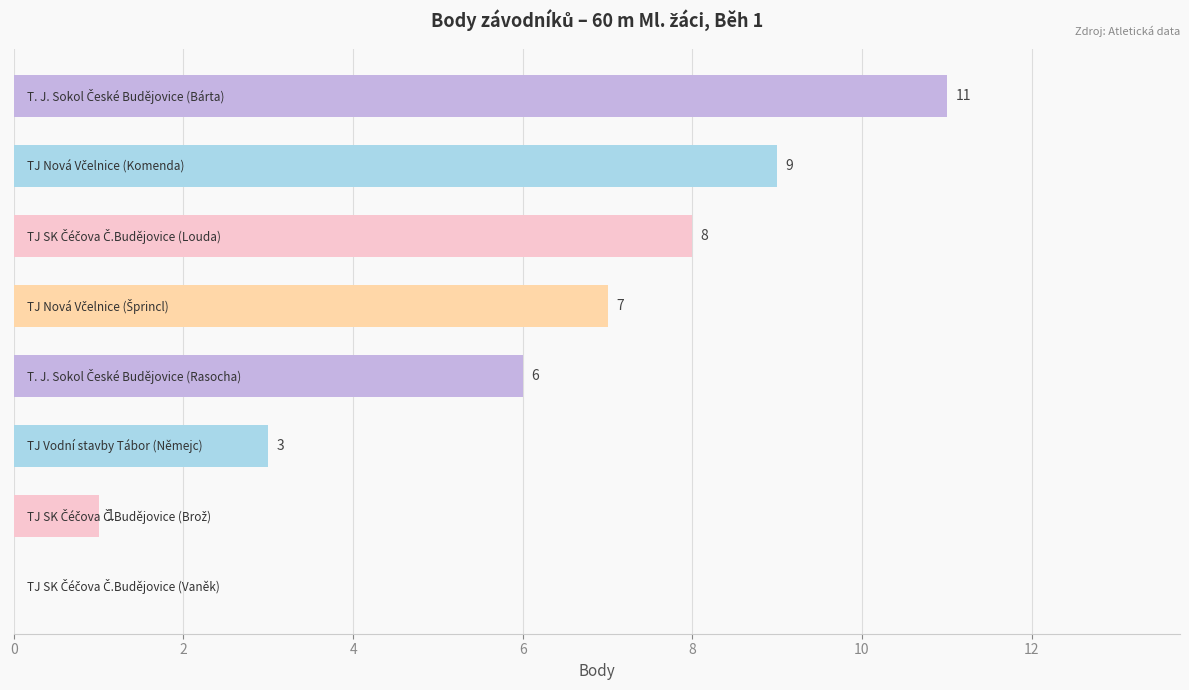

What is the greatest value displayed?

11